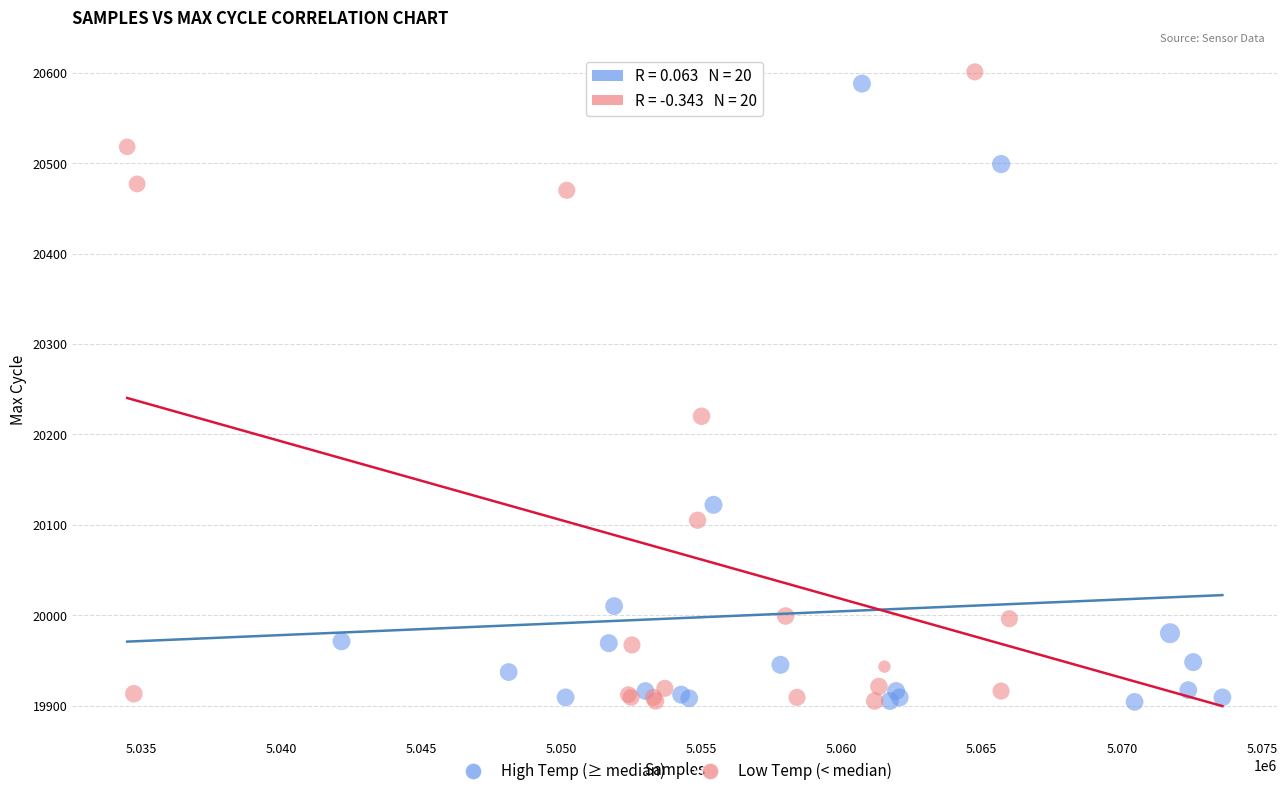

What are all the series names shown in the legend?

High Temp (≥ median), Low Temp (< median)